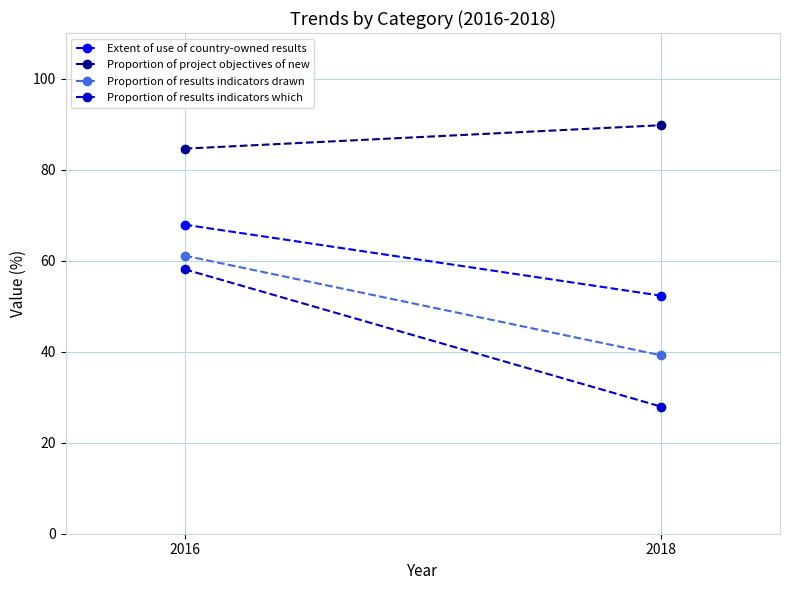

Reading right to left, what are all the values shown in this chart?

Extent of use of country-owned results: 52.3	67.9
Proportion of project objectives of new: 89.7	84.6
Proportion of results indicators drawn: 39.2	61.1
Proportion of results indicators which: 27.9	58.1